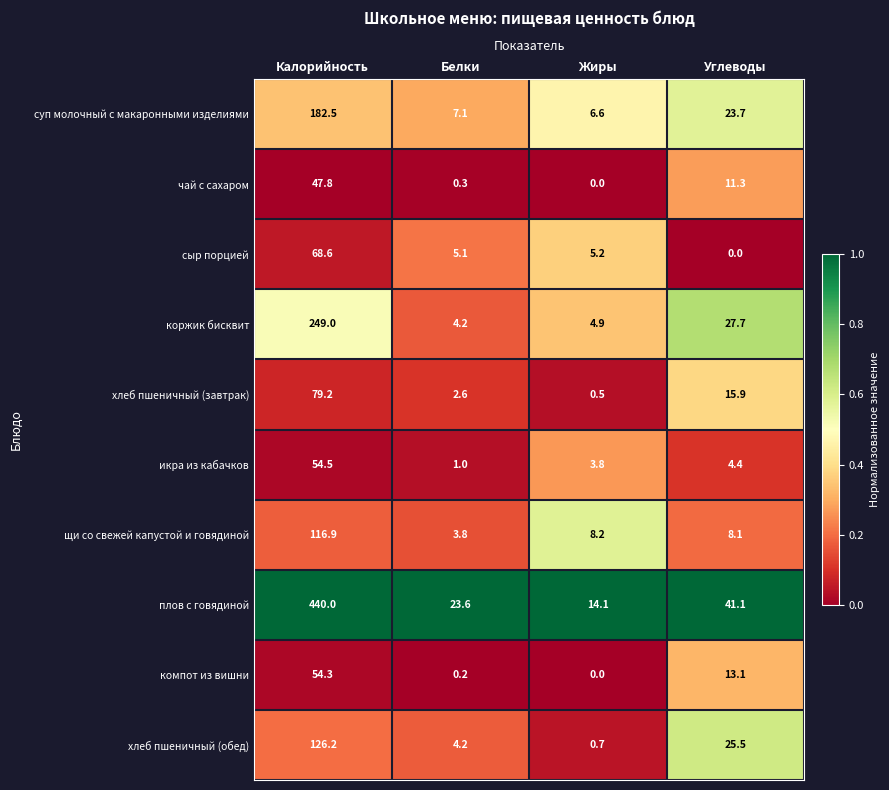

True or false: хлеб пшеничный (обед) has a value of 39.0 at Углеводы.

False